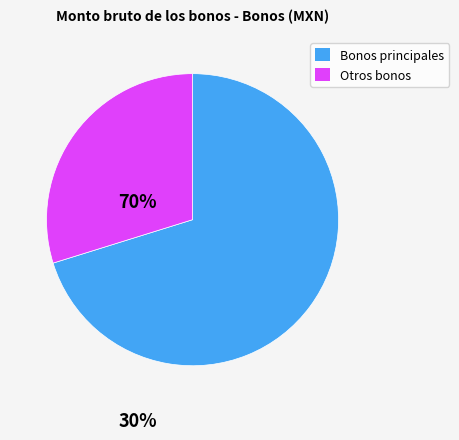

Does any single category account for the majority?

Yes